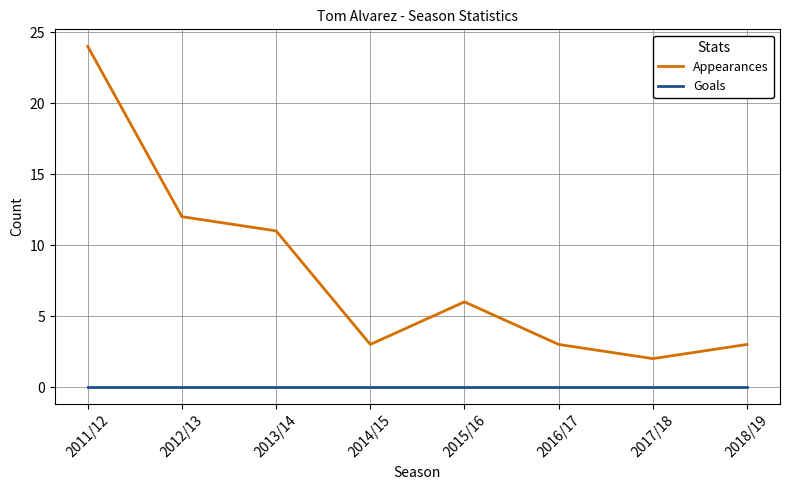

Read the Appearances value at 2018/19, to the nearest 5.

5